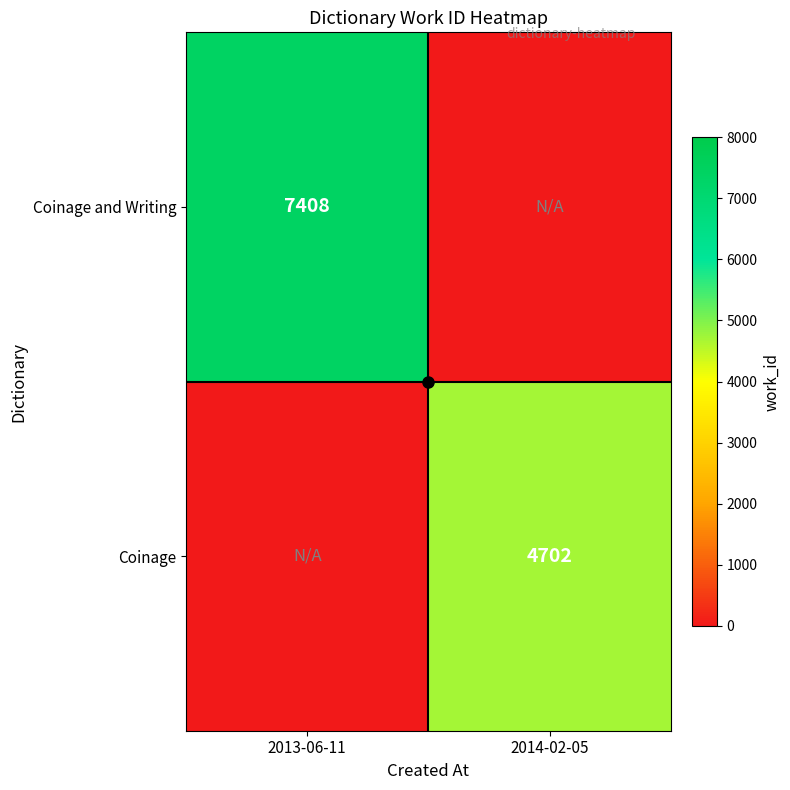

At which label does Coinage reach its minimum?

2013-06-11